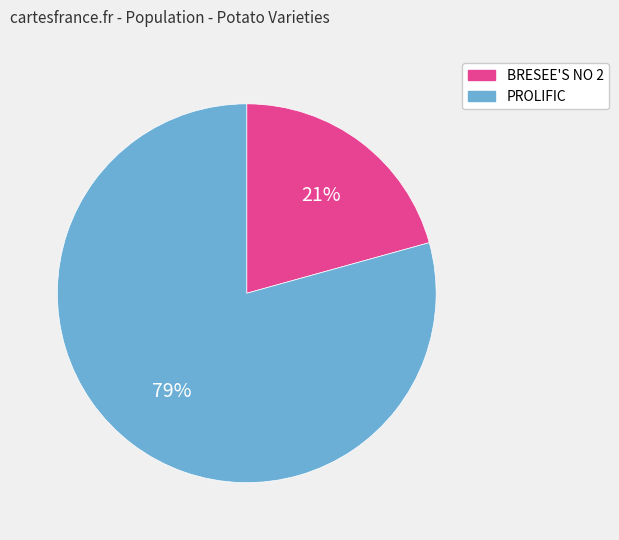

Which category accounts for the majority?

PROLIFIC